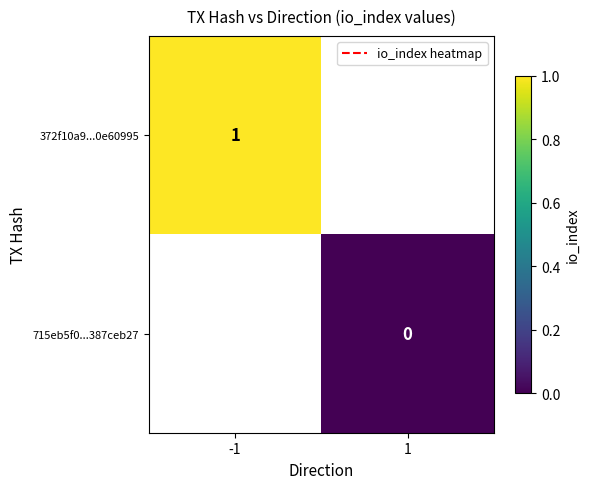

What is the greatest value displayed?

1.0